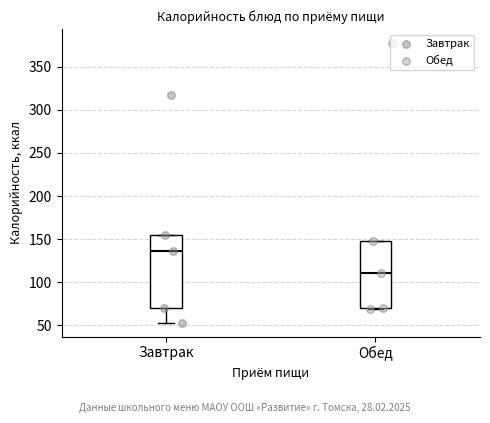

Which box is the tallest, from its lower edge to its upper edge?

Завтрак